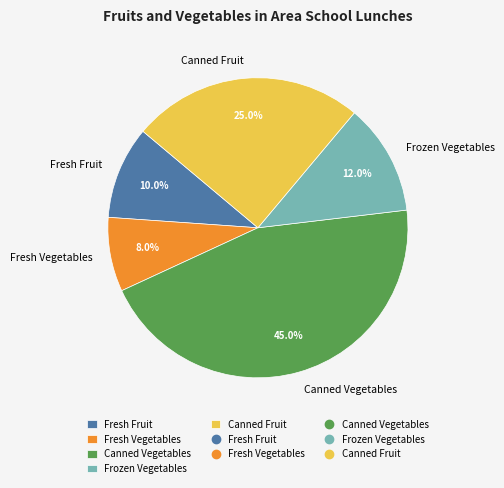

To the nearest percent, what is the difference between the largest and smallest slice percentages?

37%